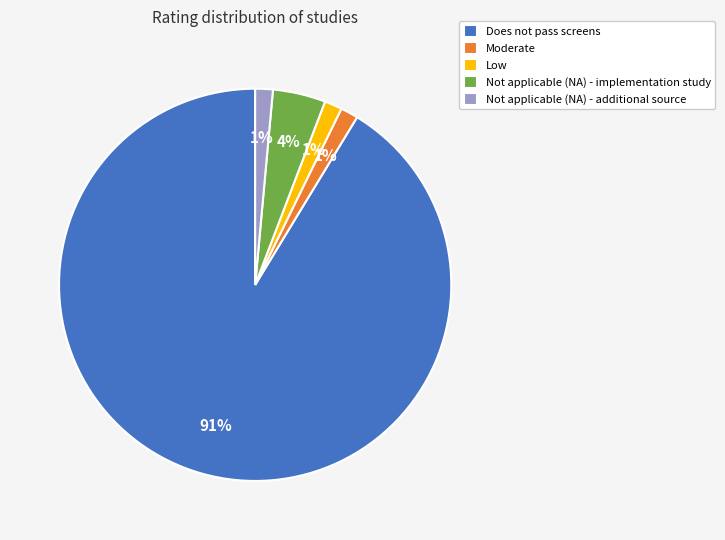

How many slices are in this pie chart?

5